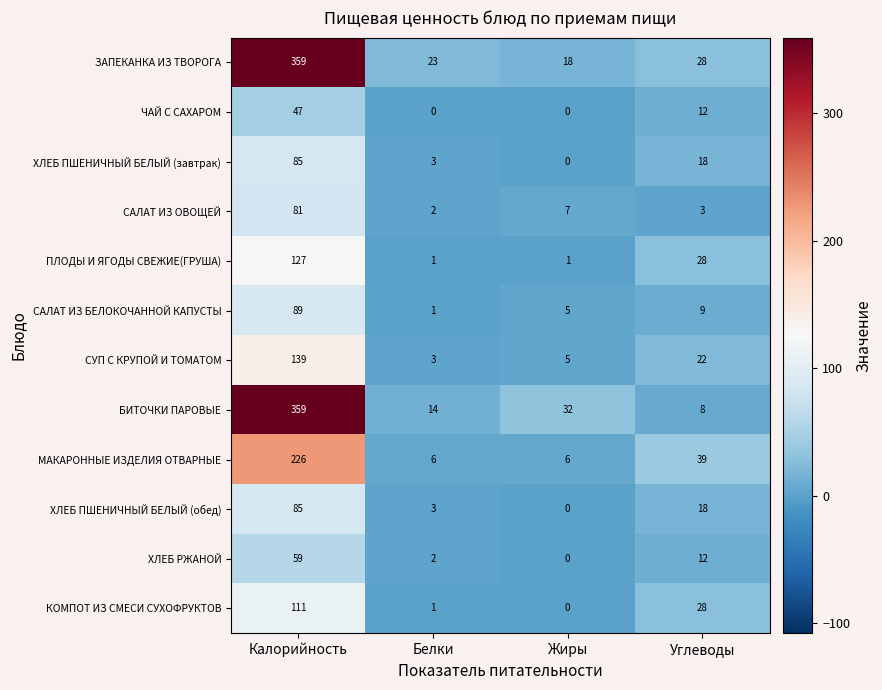

The ЧАЙ С САХАРОМ series shows 0 at Жиры. True or false?

True